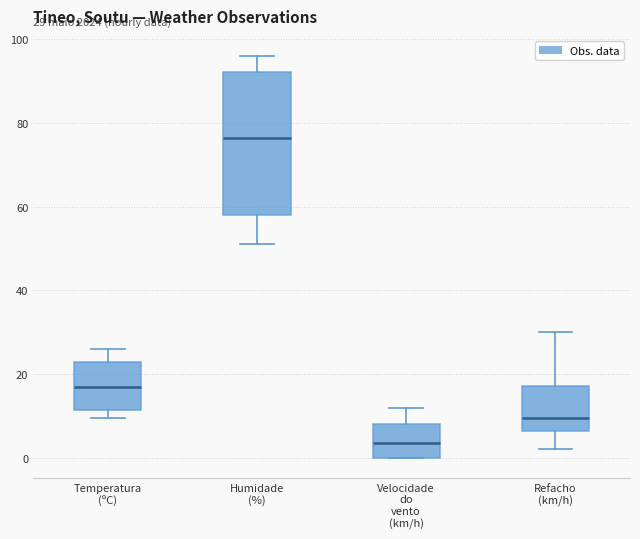

Which box's median line is the highest?

Humidade (%)